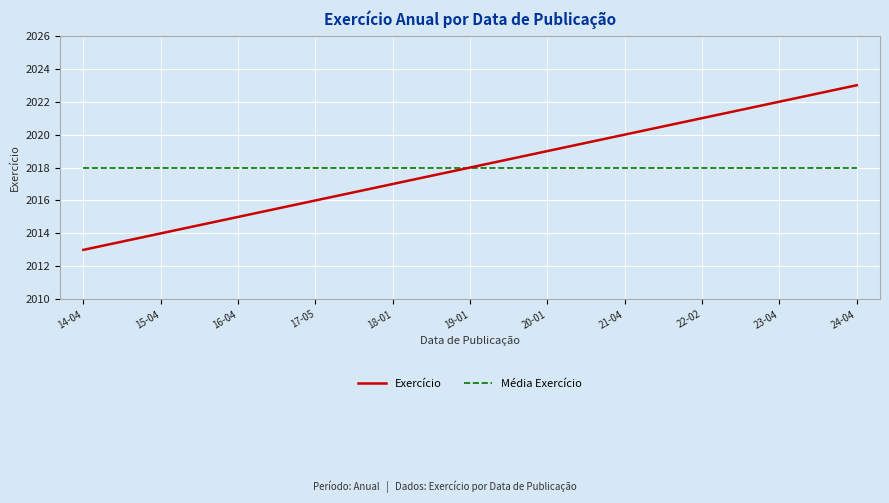

Which has a higher value, 22-02 or 14-04?

22-02